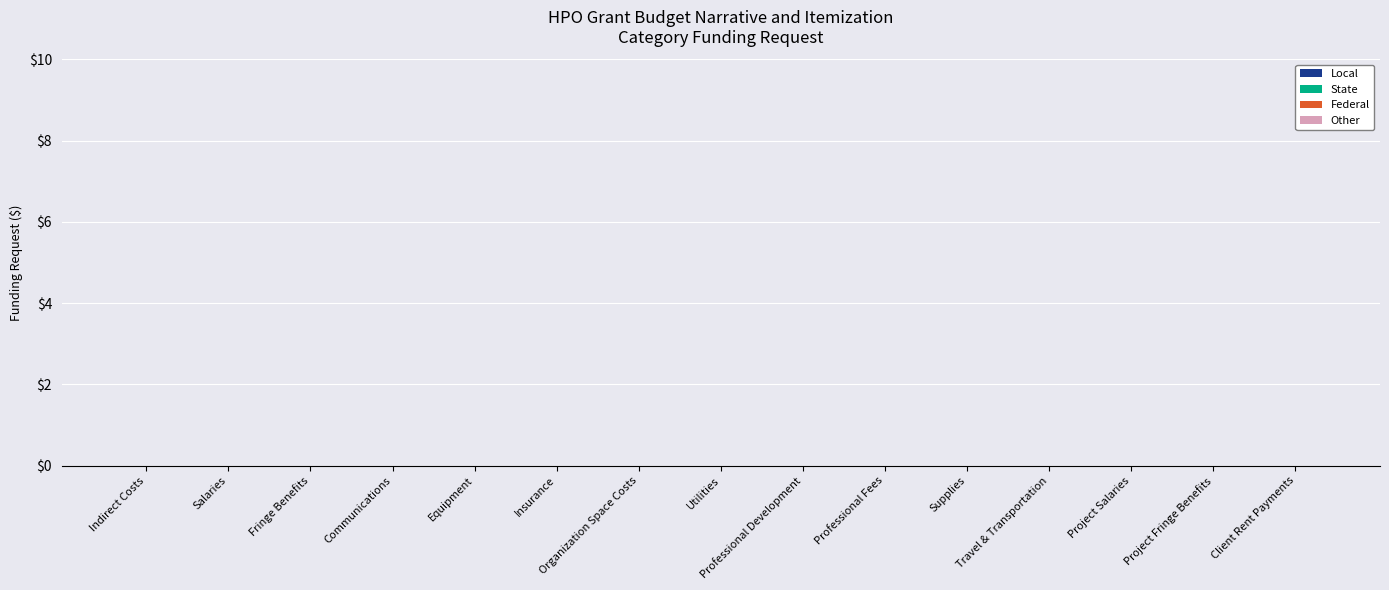

How many data points does each series have?

15